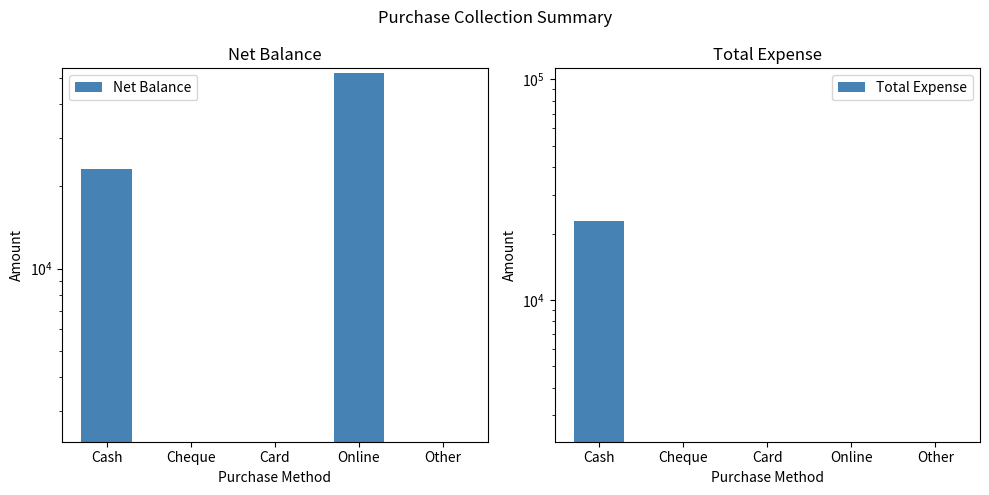

What is the value of the Total Expense bar at the 1st from the left?

22770